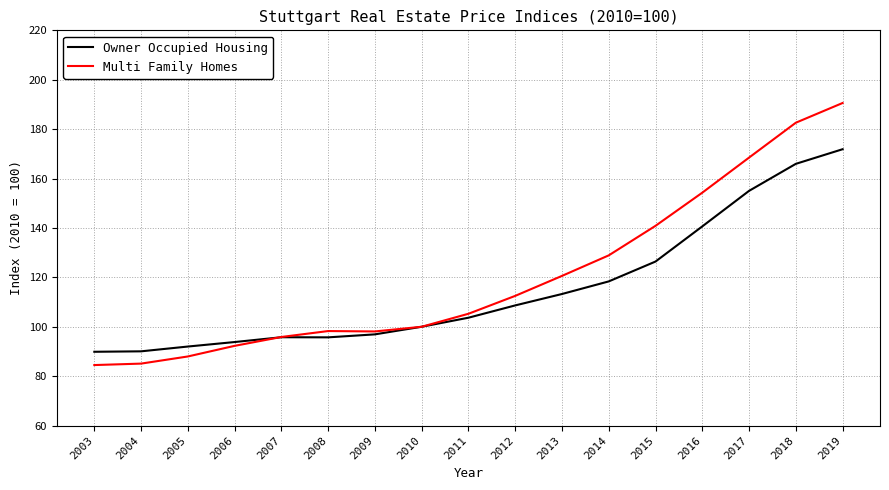

How many series are shown in this chart?

2